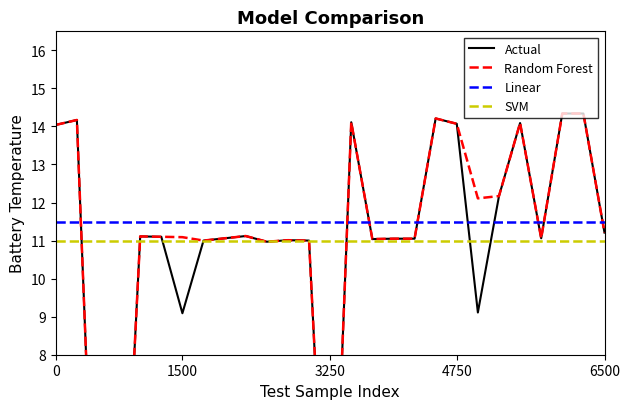

True or false: Linear has a value of 15.6 at 21.

False